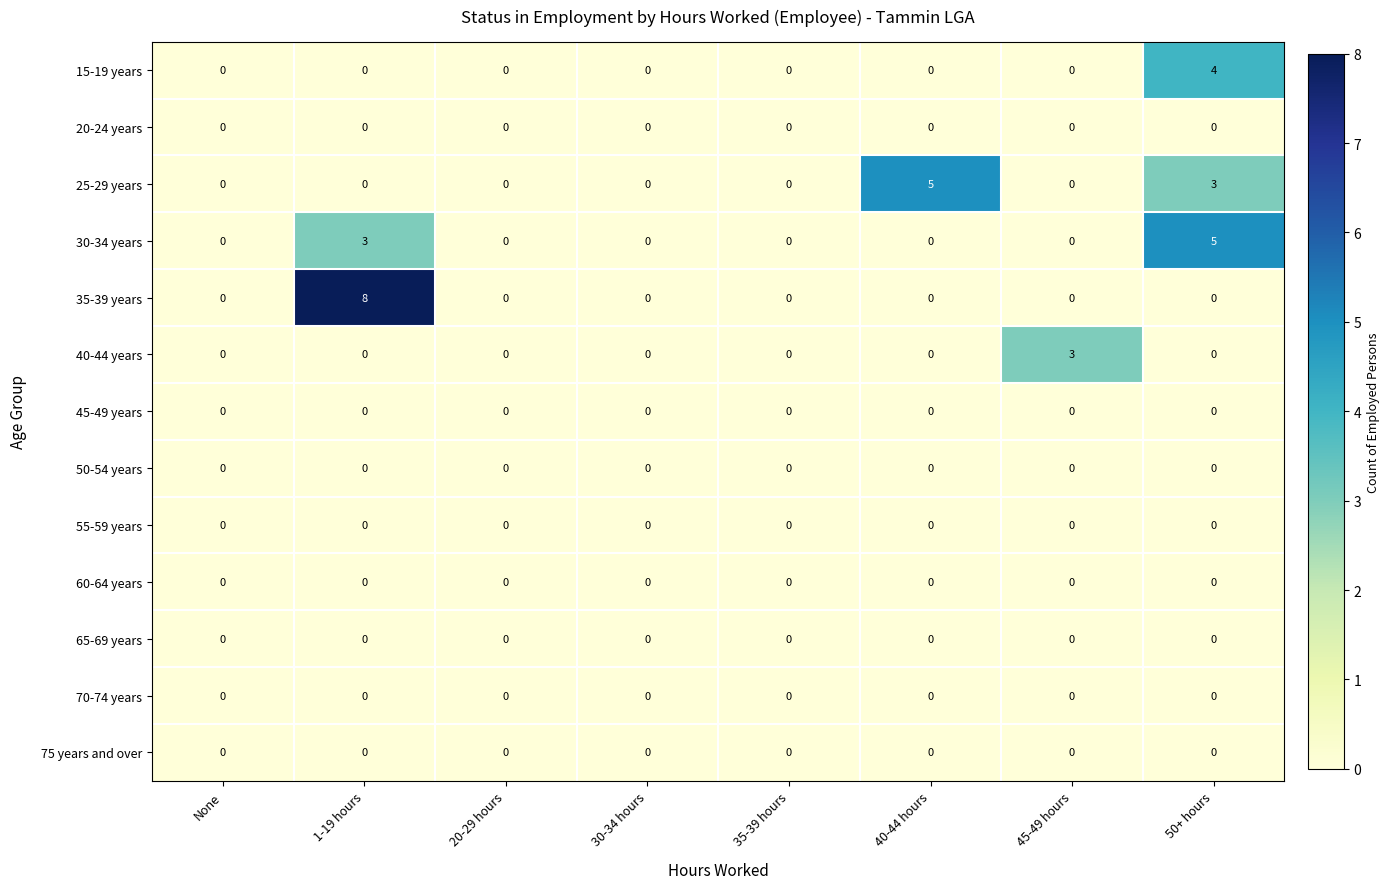

At how many categories does at least one series exceed 1?

4